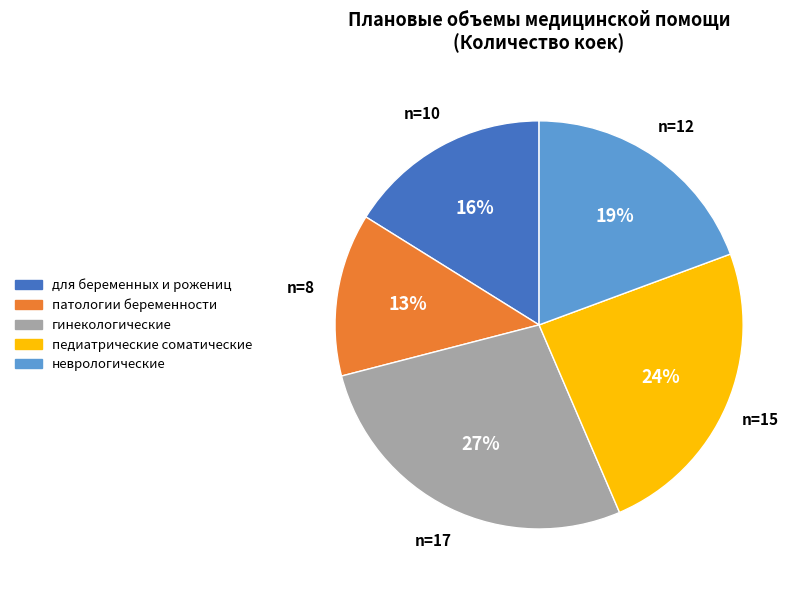

Is there any slice that represents more than half of the pie?

No